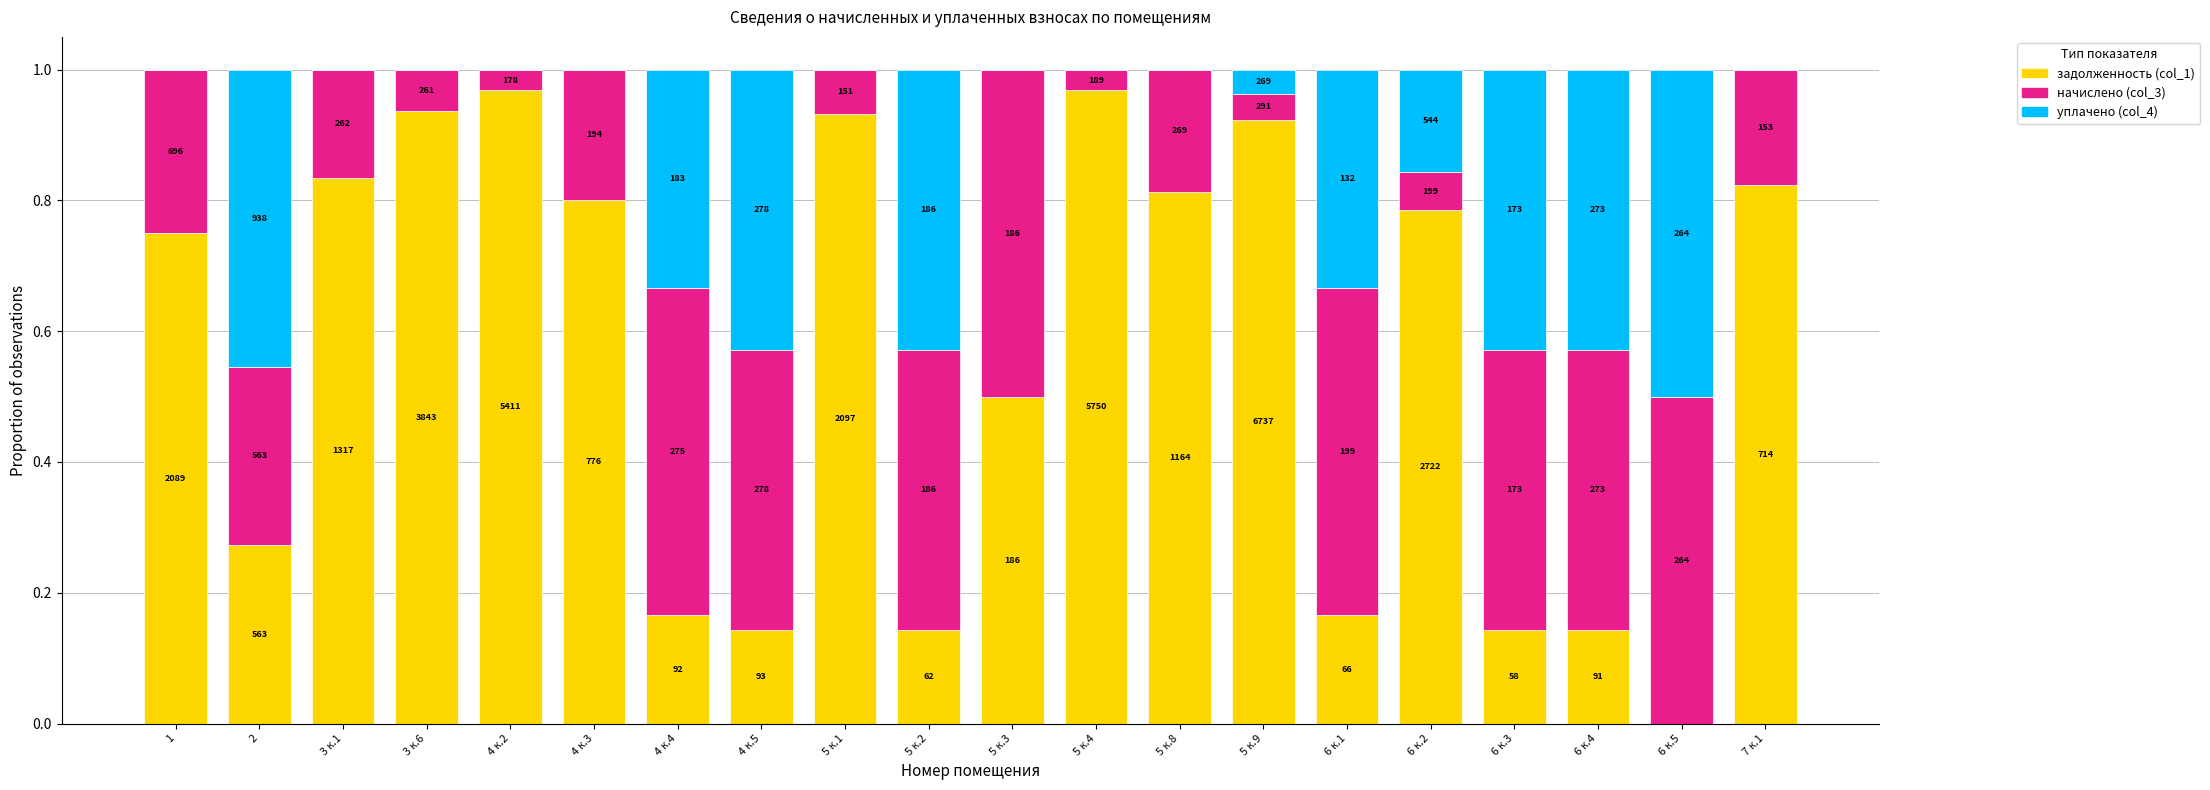

Between 3 к.1 and 2, which is larger?

3 к.1